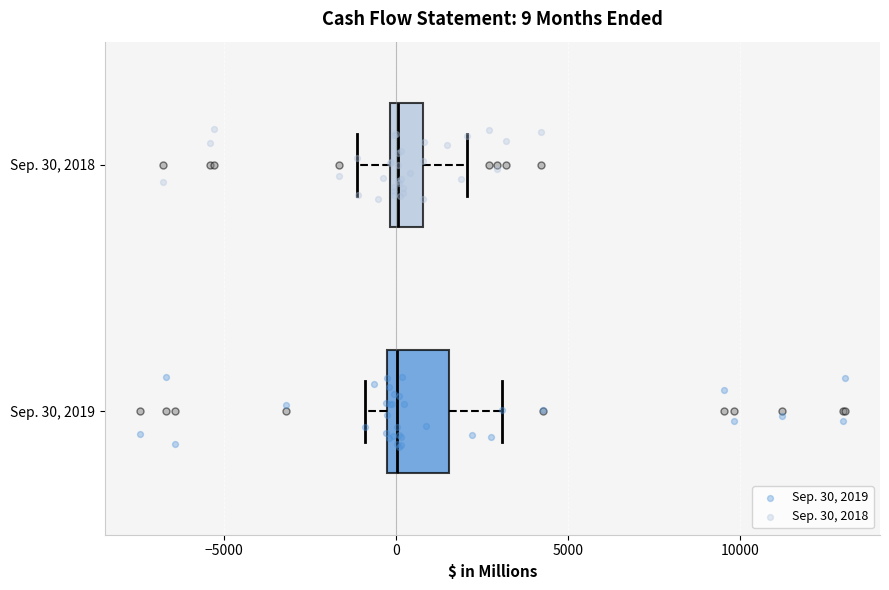

Comparing the boxes themselves (not the whiskers), which one is the widest?

Sep. 30, 2019